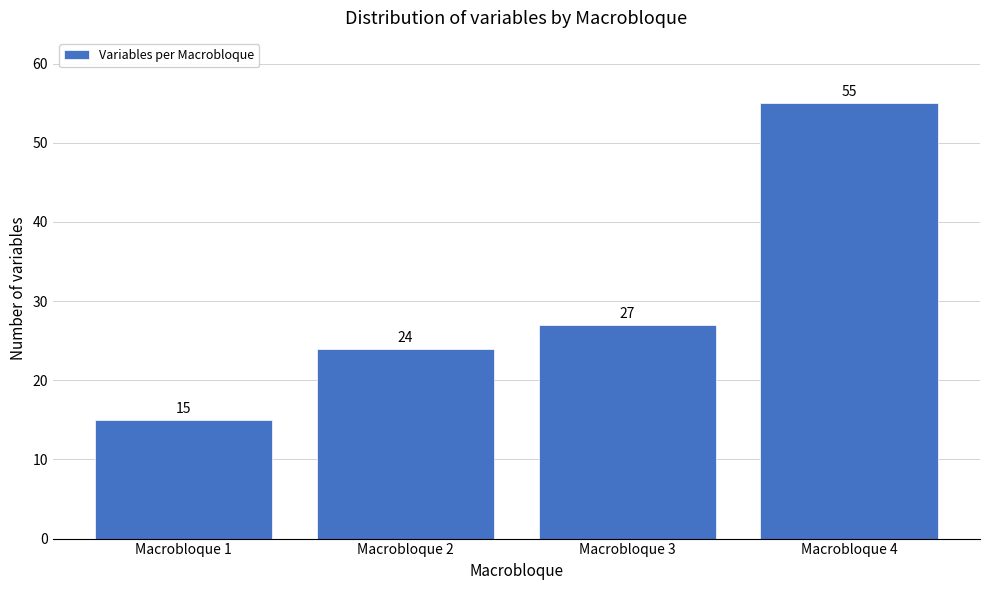

Reading left to right, transcribe this chart: for each bar, give the range it covers on the x-axis and its height.

0.5 to 1.5: 15
1.5 to 2.5: 24
2.5 to 3.5: 27
3.5 to 4.5: 55